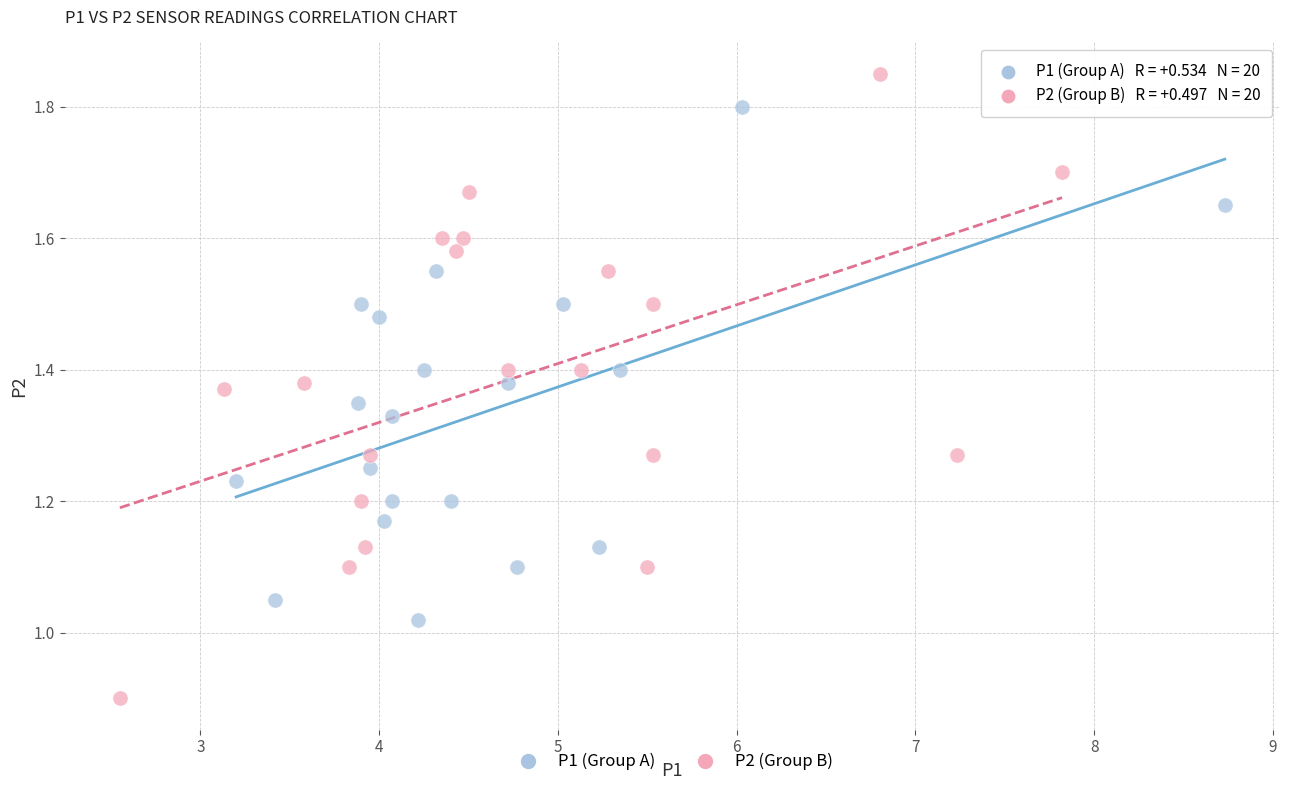

Which series contains the lowest Y value?

P2 (Group B)